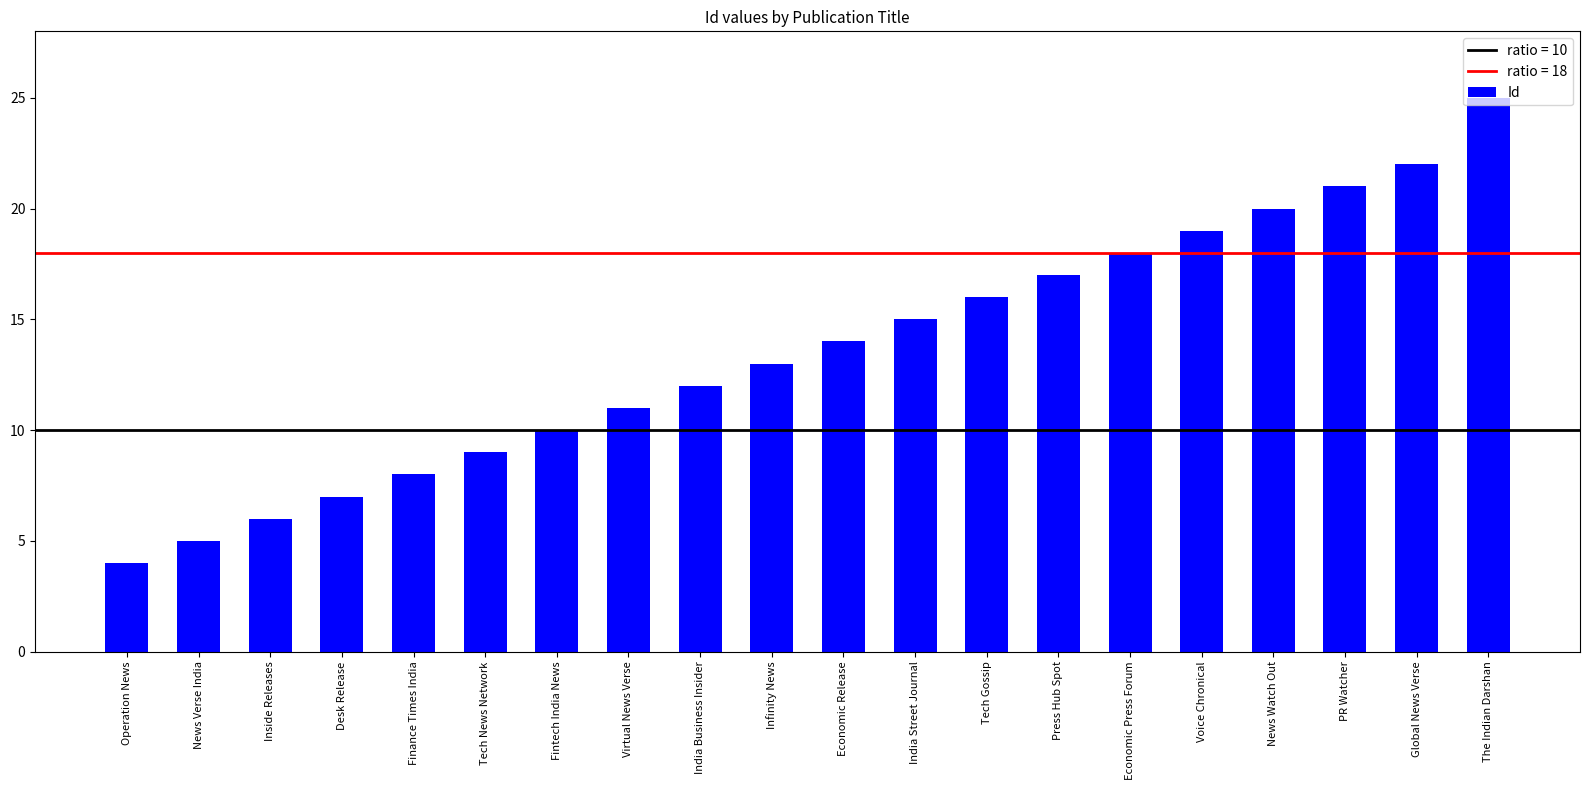

Between News Watch Out and Press Hub Spot, which is larger?

News Watch Out